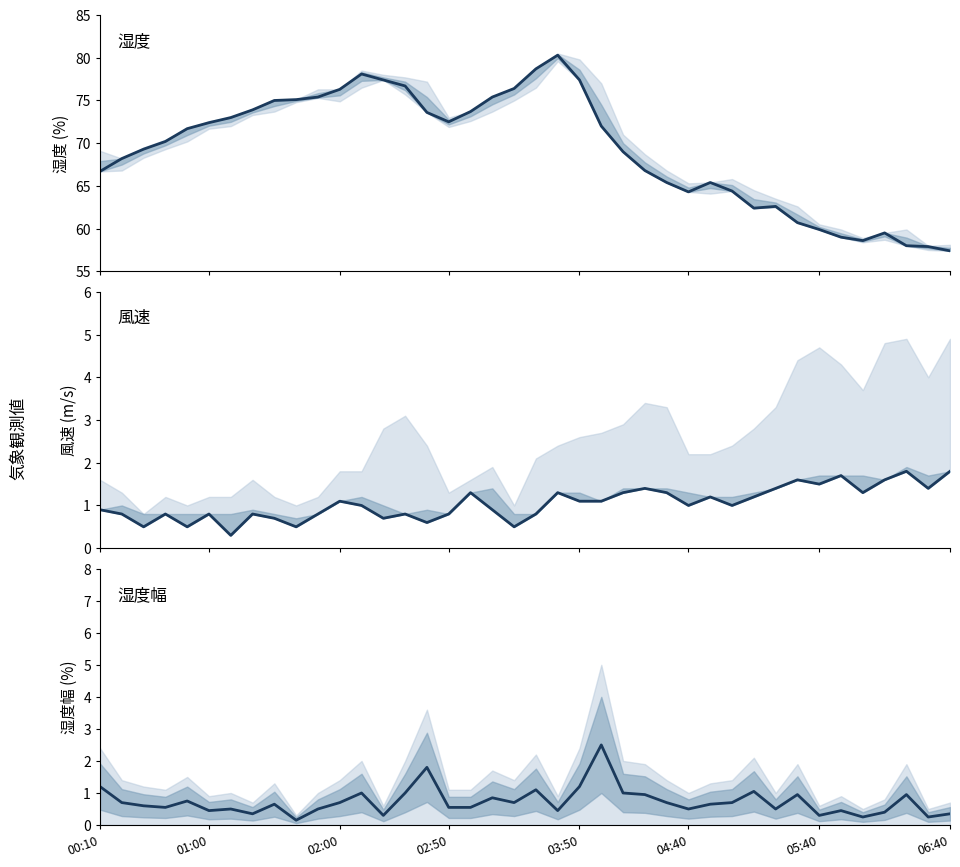

What is the difference between the maximum and second lowest values in the 湿度幅中央 series?

2.2